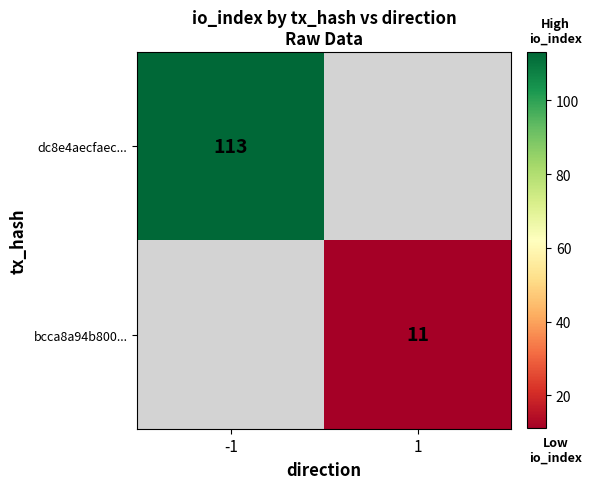

Count the number of categories in the chart.

2